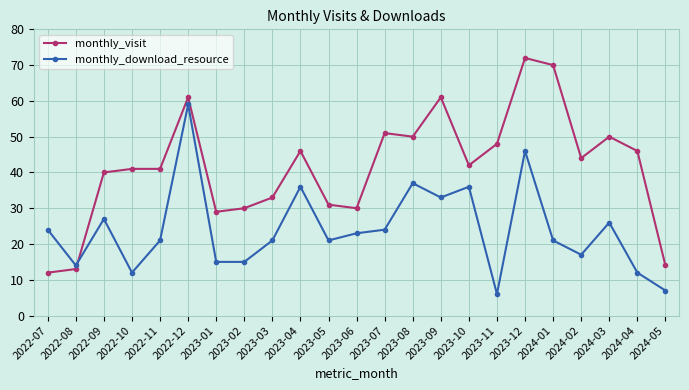

Where do monthly_download_resource and monthly_visit first cross each other?

2022-08 and 2022-09